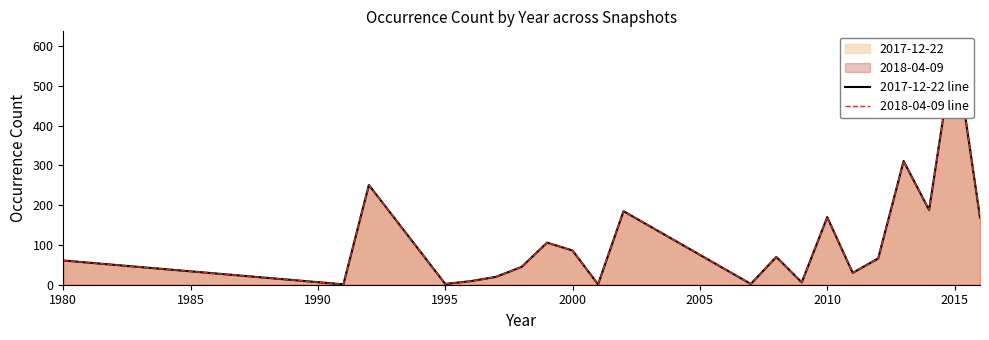

Does the chart have visible grid lines?

No